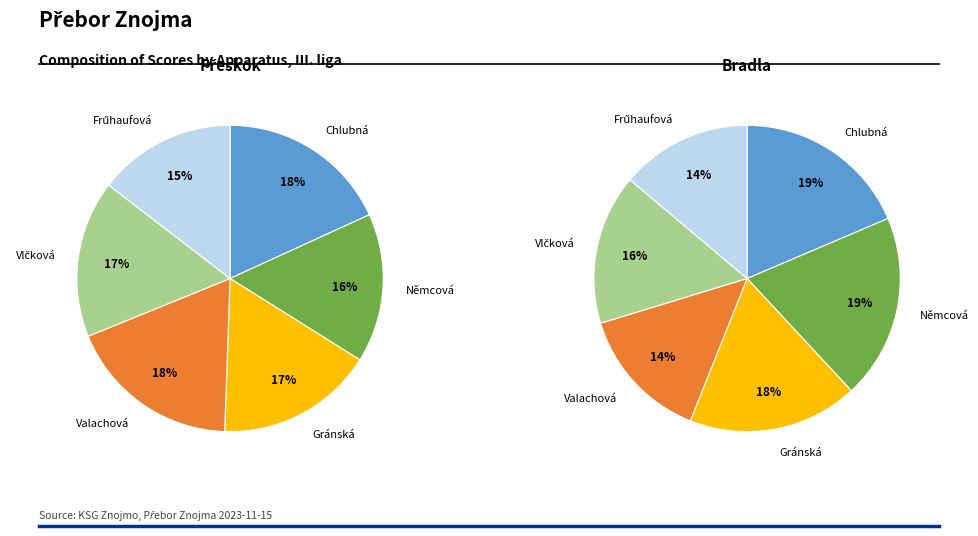

Which category has the biggest portion of the pie?

Valachová Klára